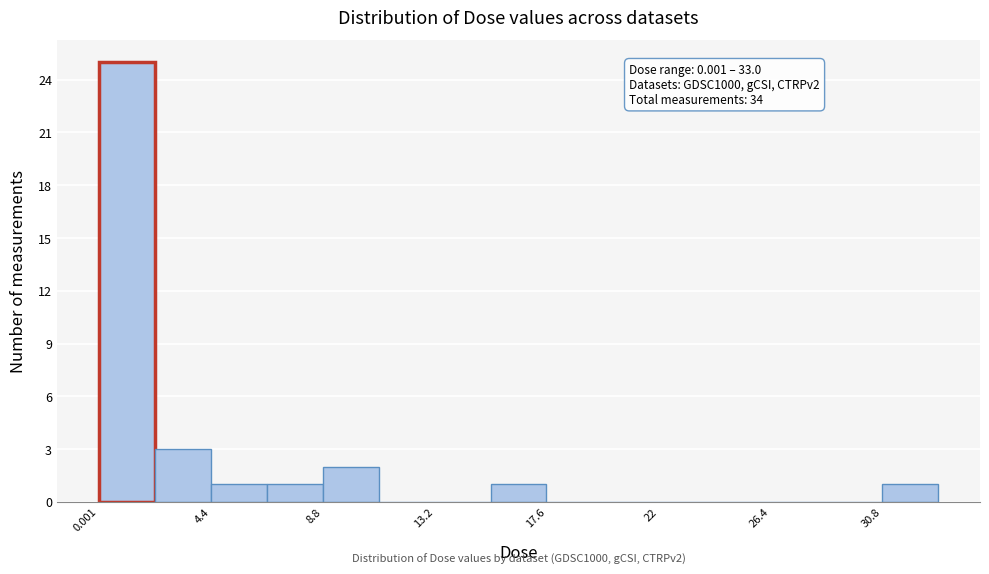

Over which range of the x-axis is the bar tallest?

0.0 to 2.0